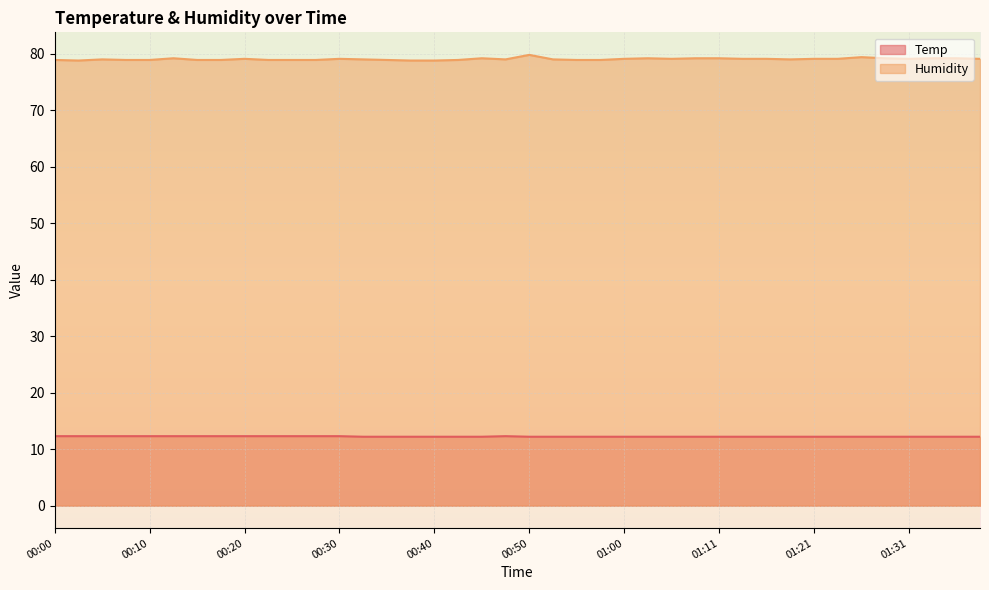

True or false: Humidity and Temp intersect in this chart.

False